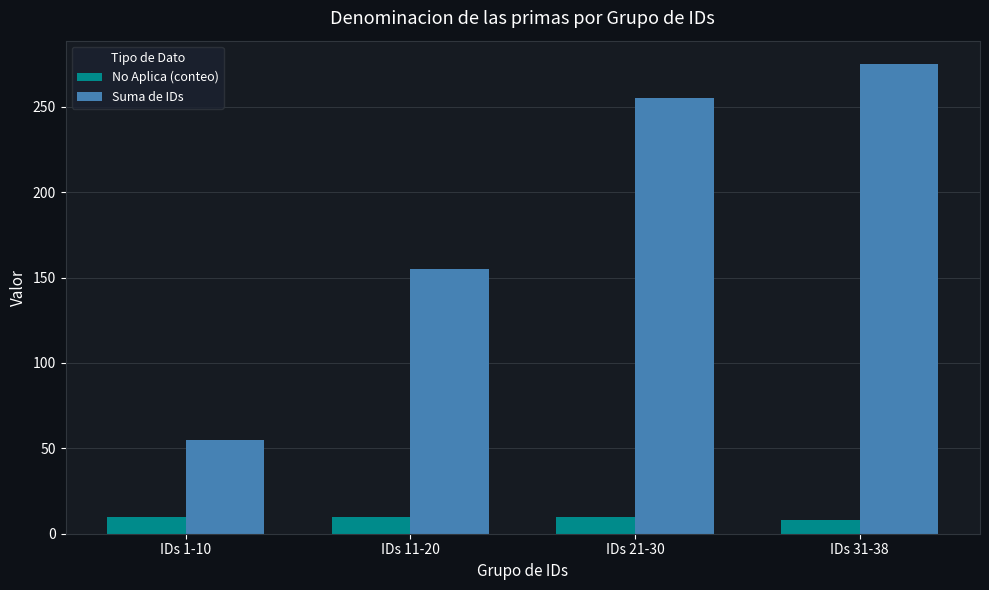

Reading left to right, extract all data points from this chart.

No Aplica (conteo): IDs 1-10=10	IDs 11-20=10	IDs 21-30=10	IDs 31-38=8
Suma de IDs: IDs 1-10=55	IDs 11-20=155	IDs 21-30=255	IDs 31-38=275